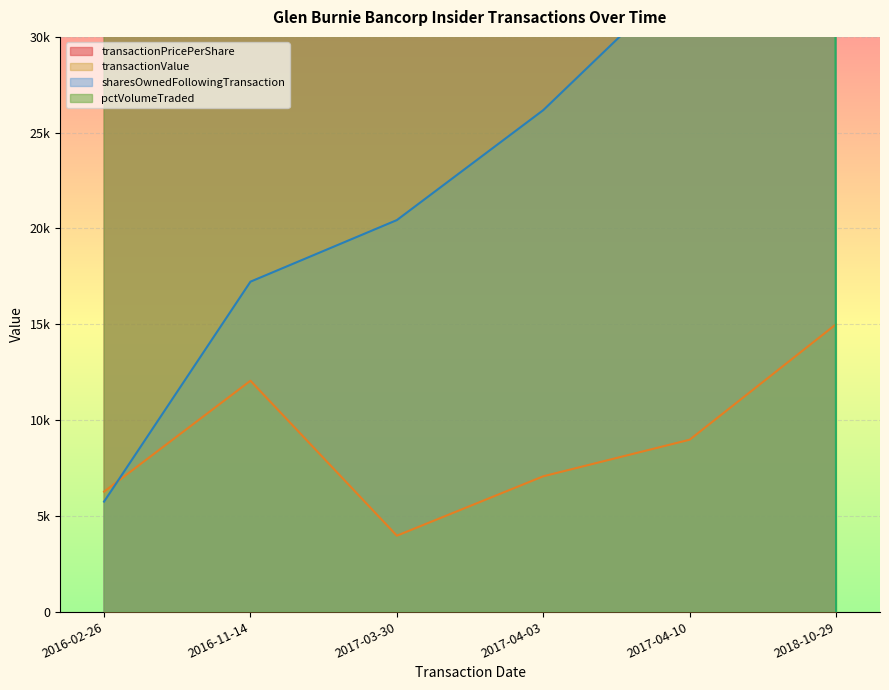

What is the difference between the second highest and second lowest values in the transactionPricePerShare series?

1628002.4